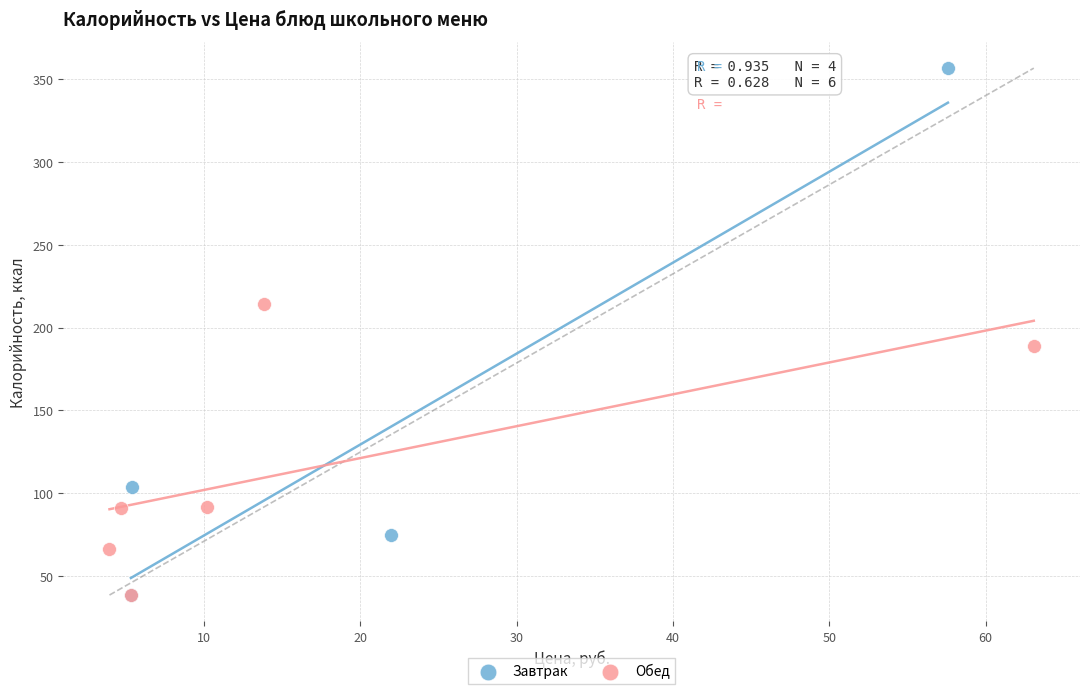

Which series contains the highest Y value?

Завтрак